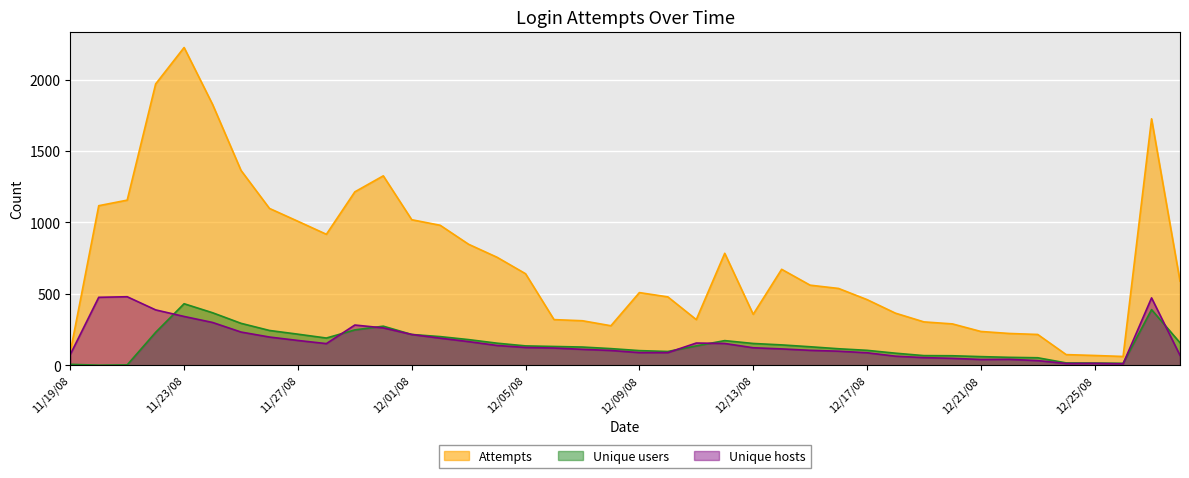

The Attempts series shows 603 at 11/29/08. True or false?

False